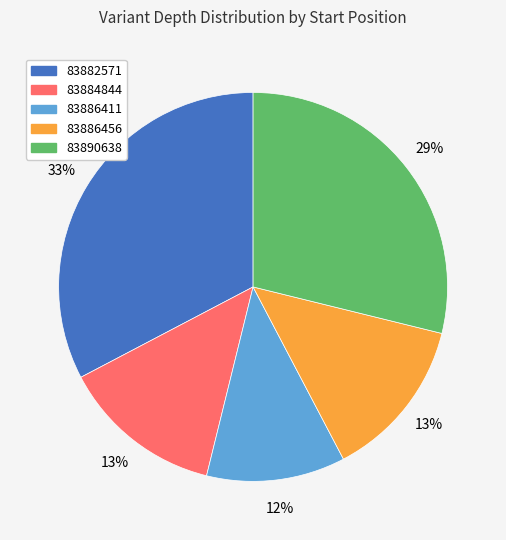

To the nearest percent, what is the average slice percentage?

20%